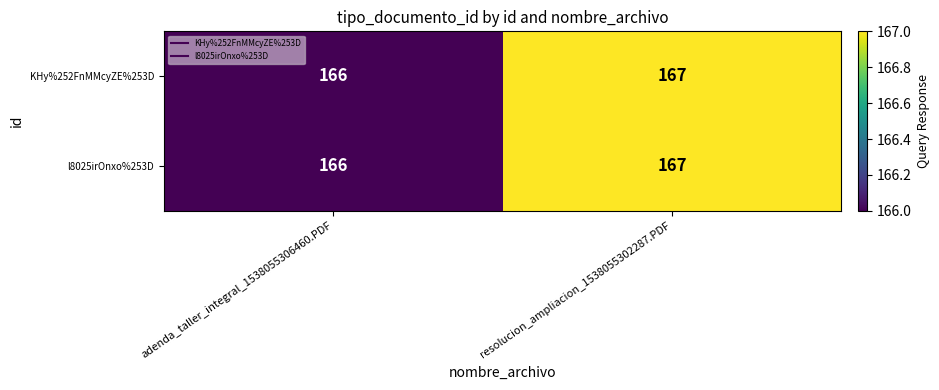

The value of KHy%252FnMMcyZE%253D at resolucion_ampliacion_1538055302287.PDF is 167. True or false?

True